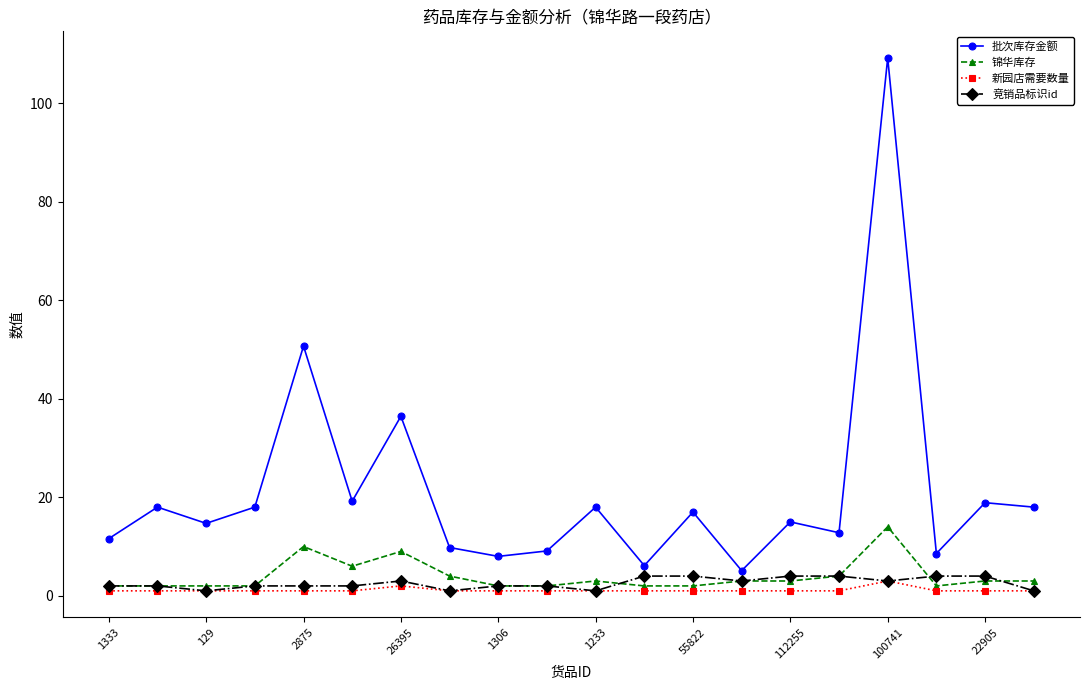

What is the highest value of the 竞销品标识id series?

4.0